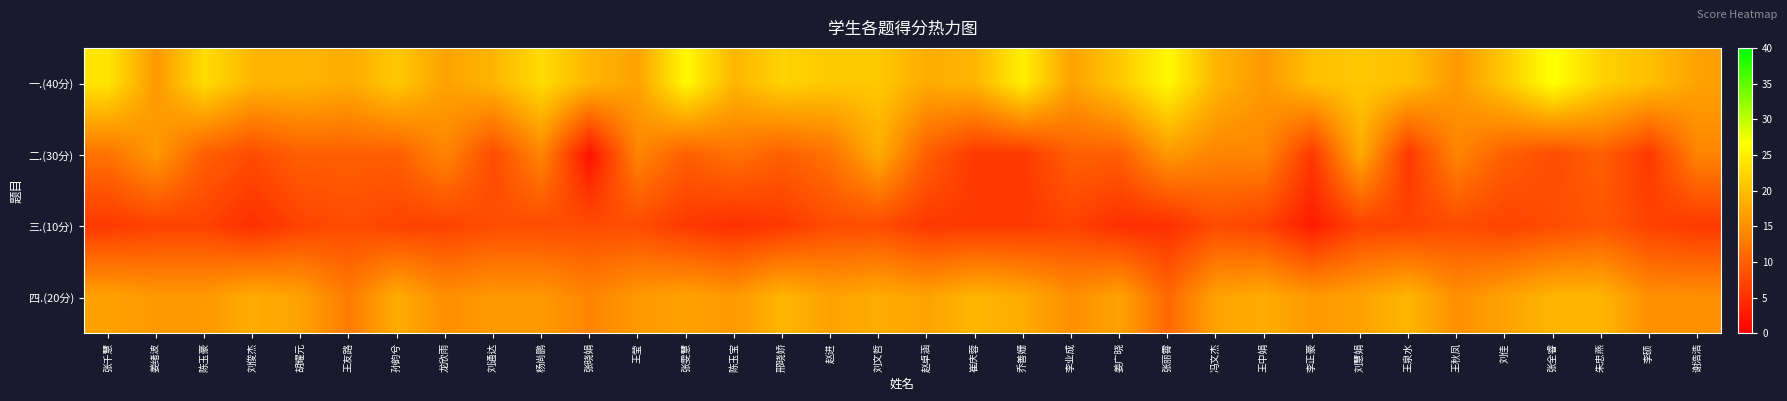

At how many categories does at least one series exceed 26?

1